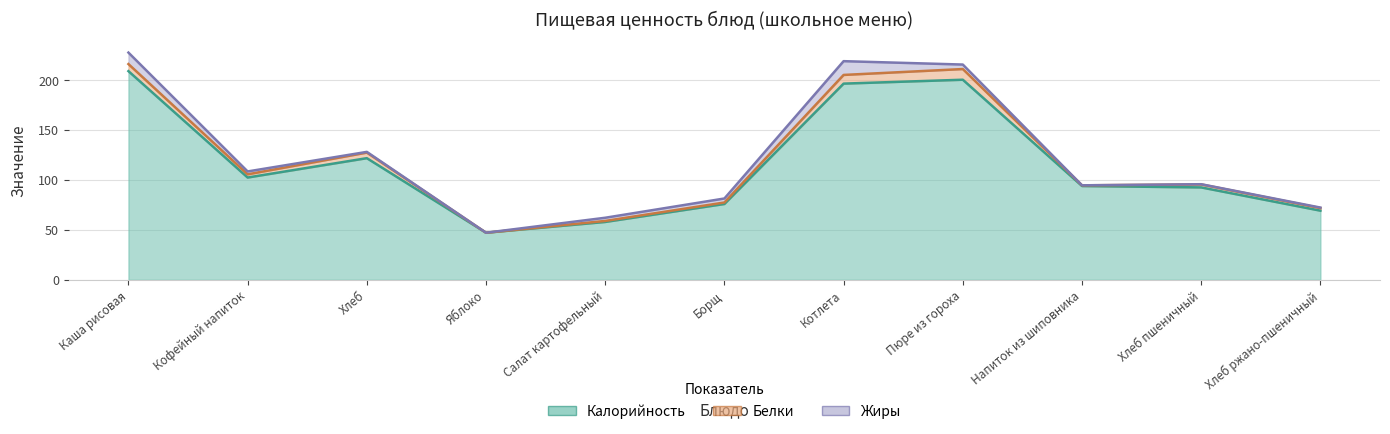

What is the value of the Жиры point at the 10th from the left?

0.2